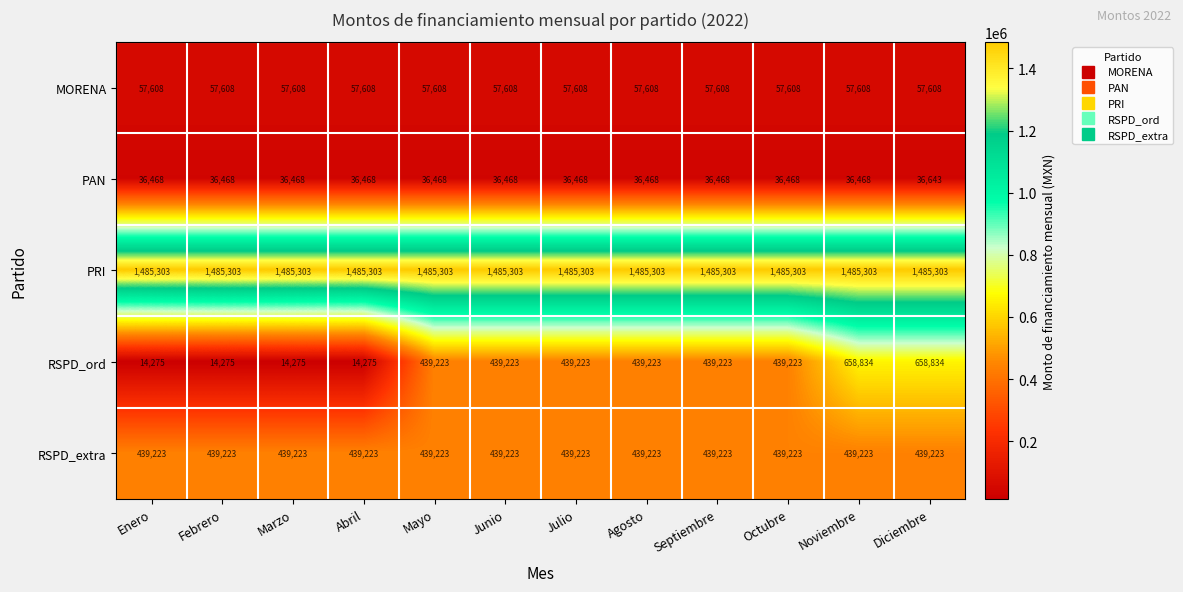

Rank the series by their maximum value, from lowest to highest.

PAN, MORENA, RSPD_extra, RSPD_ord, PRI